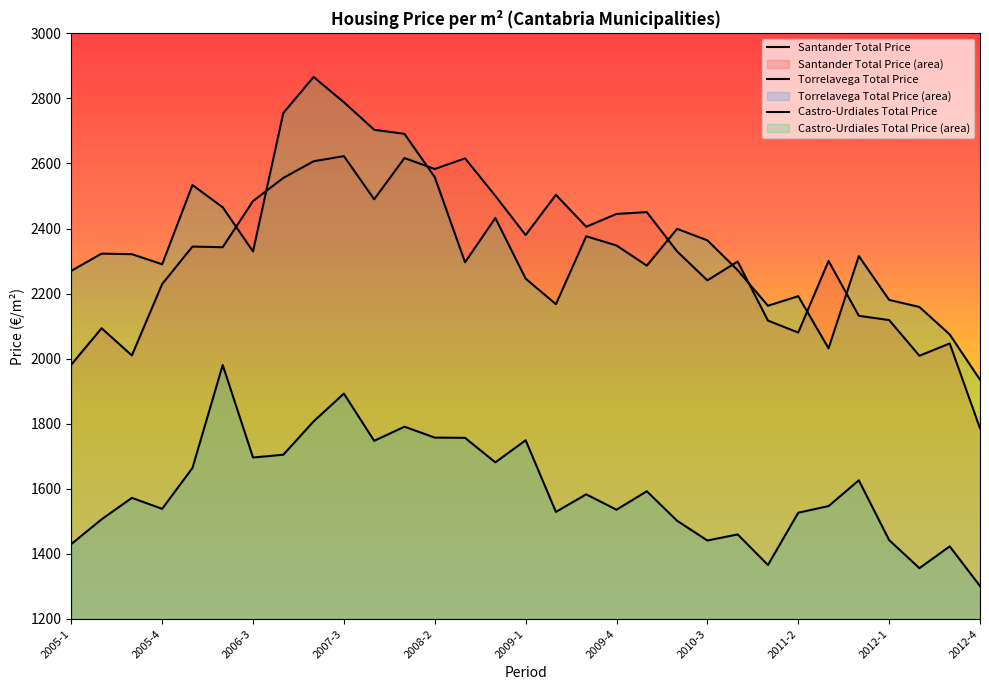

At which category does Santander Total Price reach its first local peak?

2005-2